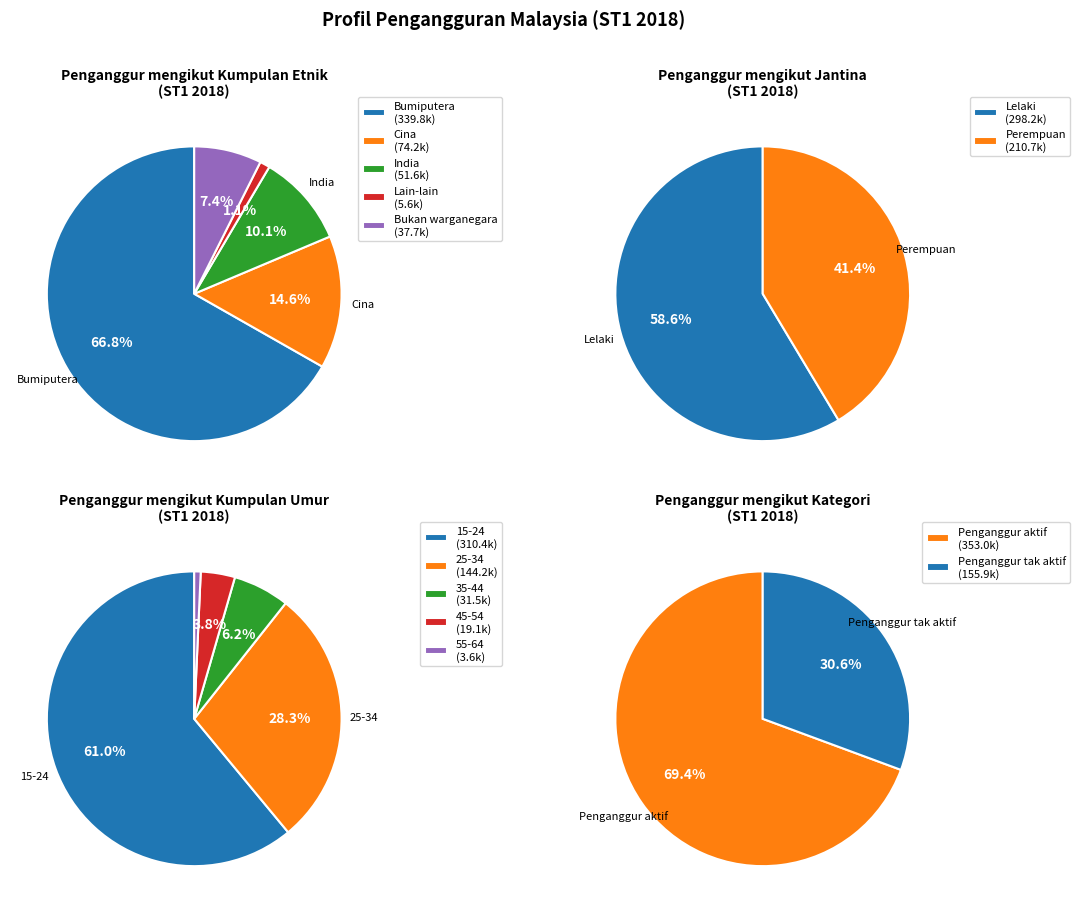

How much of the chart is everything except India?

89.9%